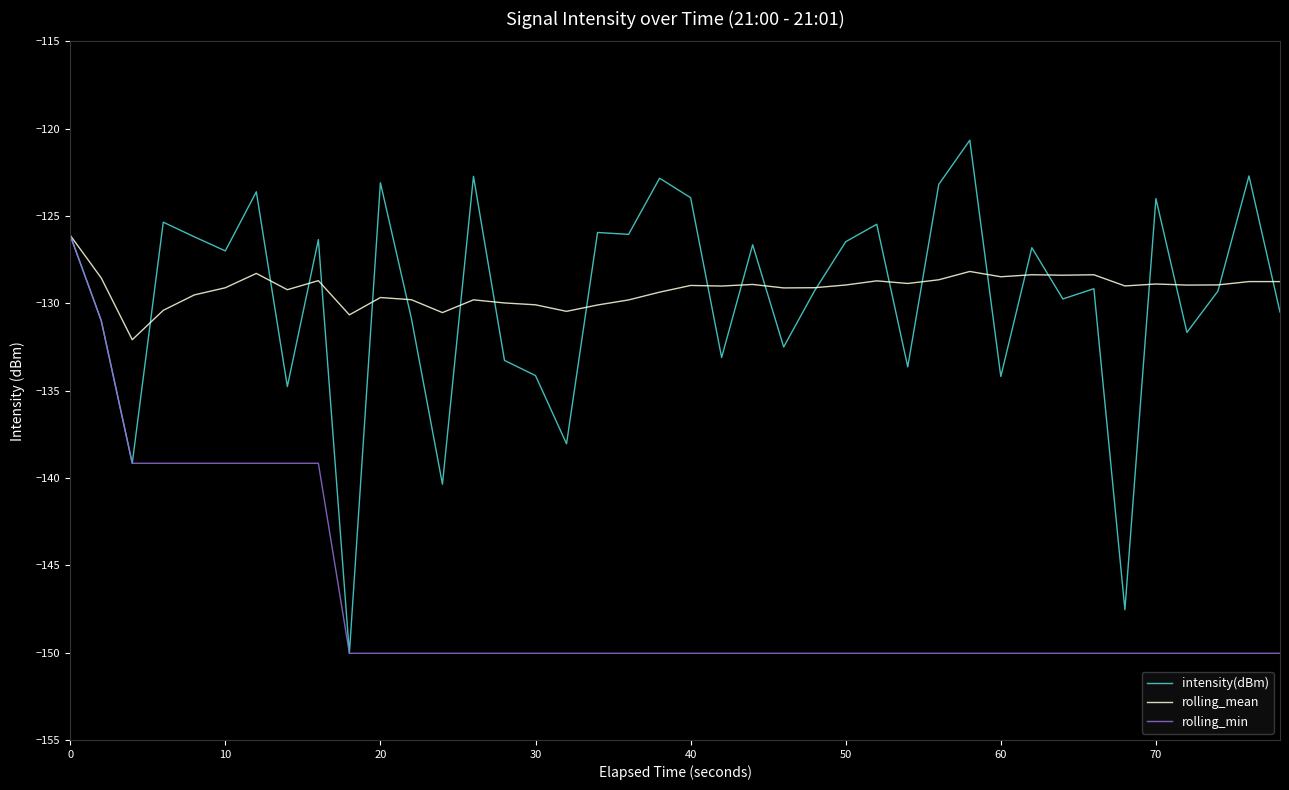

What is the highest value of the rolling_mean series?

-126.1